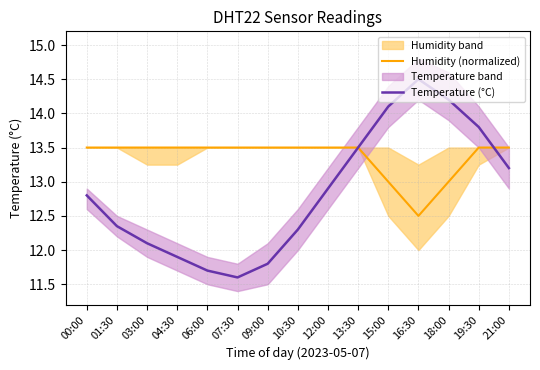

Between which two adjacent categories do Temperature (°C) and Humidity (normalized) first intersect?

13:30 and 15:00